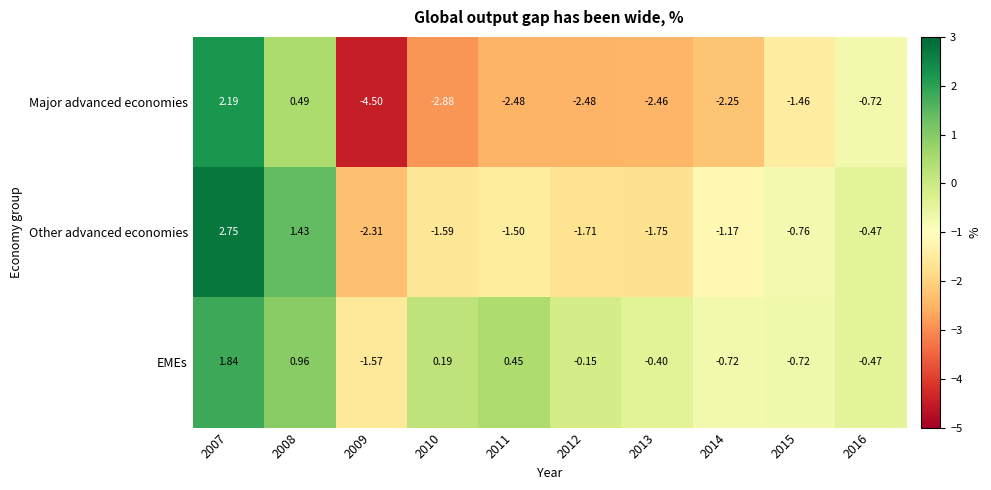

Rank the series at 2008 from highest to lowest value.

Other advanced economies, EMEs, Major advanced economies